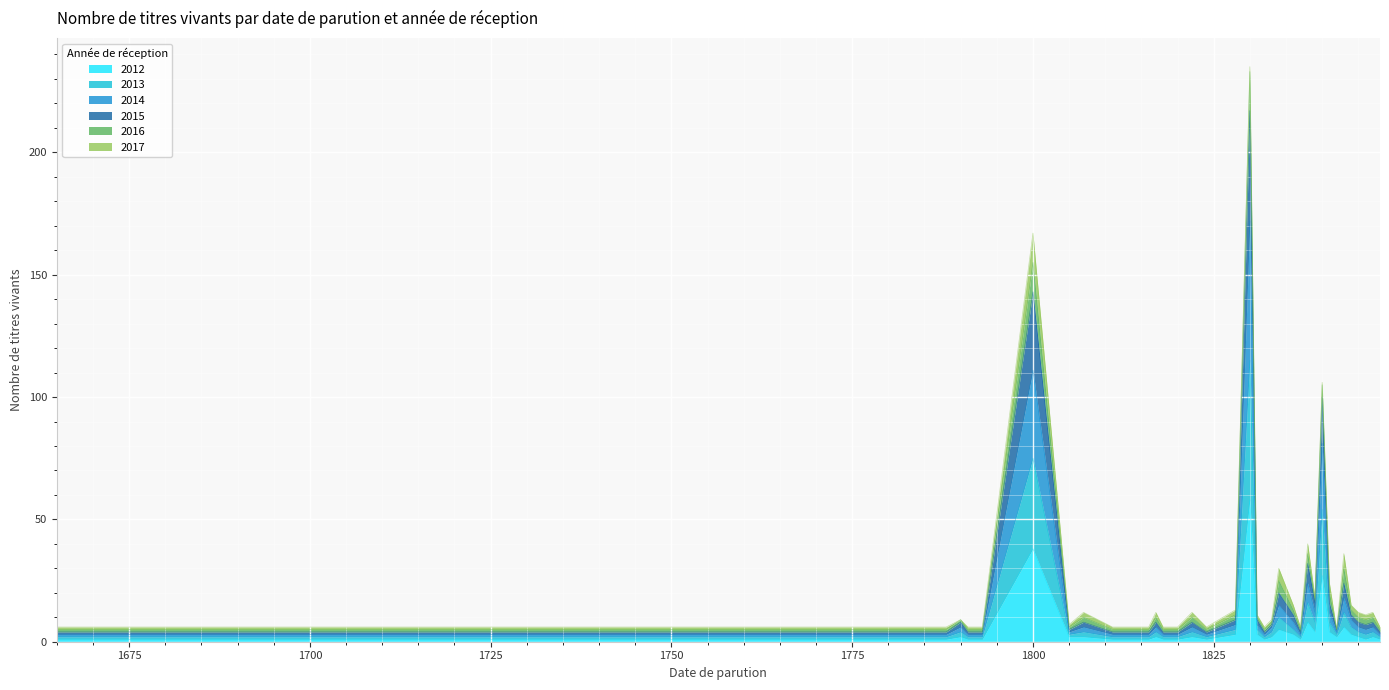

Rank the categories by 2015 value from highest to lowest.

1830, 1800, 1840, 1838, 1843, 1834, 1841, 1839, 1836, 1844, 1828, 1807, 1817, 1822, 1845, 1847, 1831, 1846, 1790, 1833, 1805, 1665, 1780, 1788, 1791, 1793, 1811, 1816, 1818, 1820, 1824, 1832, 1837, 1848, 1842